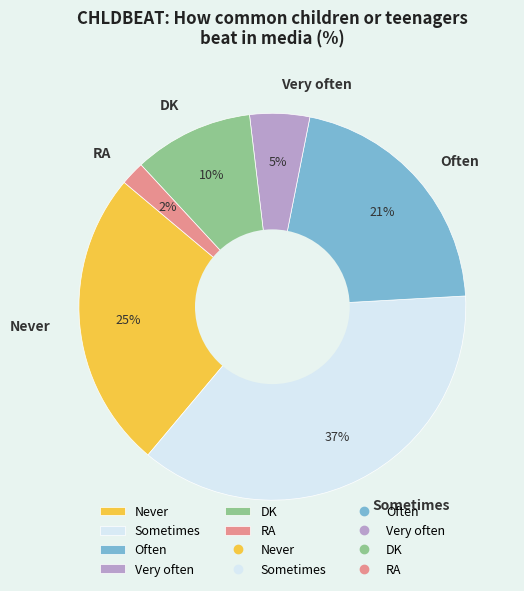

To the nearest percent, what is the difference between the Never and Very often slice percentages?

20%